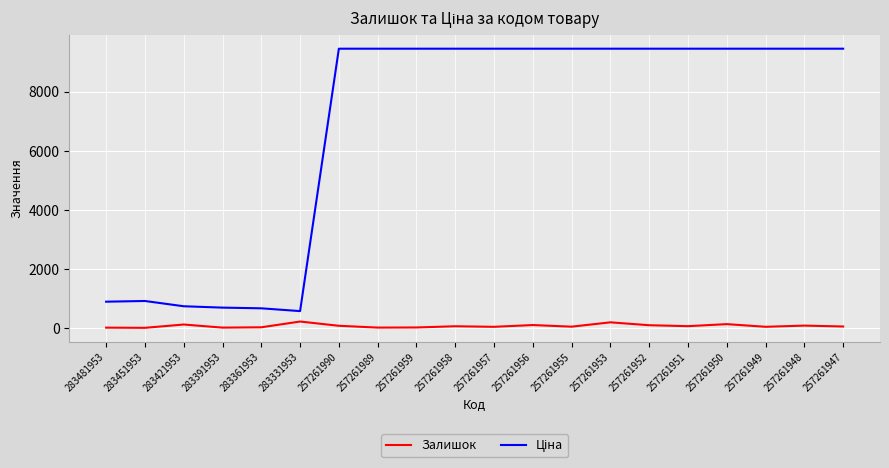

True or false: Залишок has a value of 41.0 at 257261949.

True